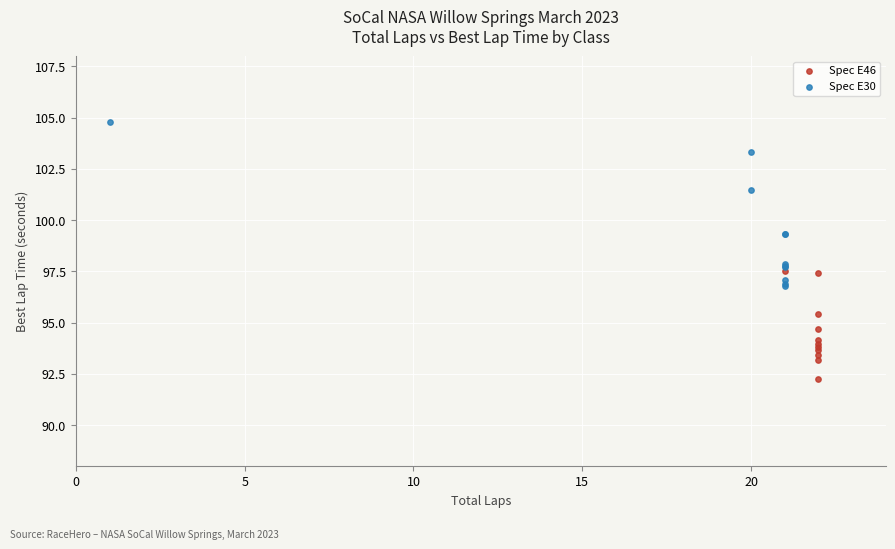

Which series has the largest Y range (max minus min)?

Spec E30